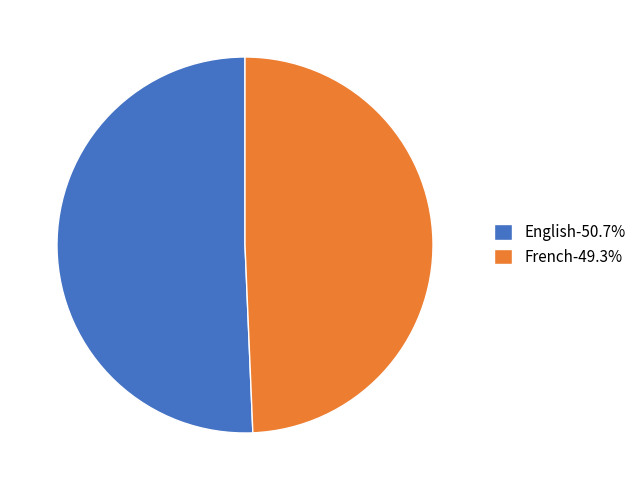

Is there a majority slice in this chart?

Yes